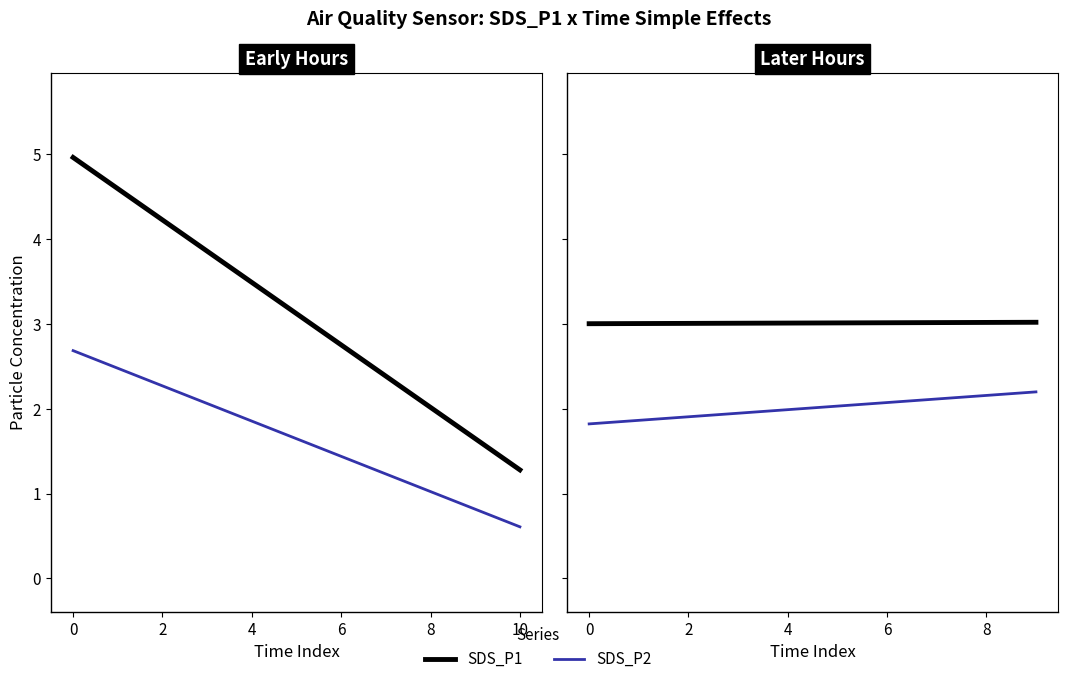

The value of SDS_P1 at 0 is 3.0. True or false?

True